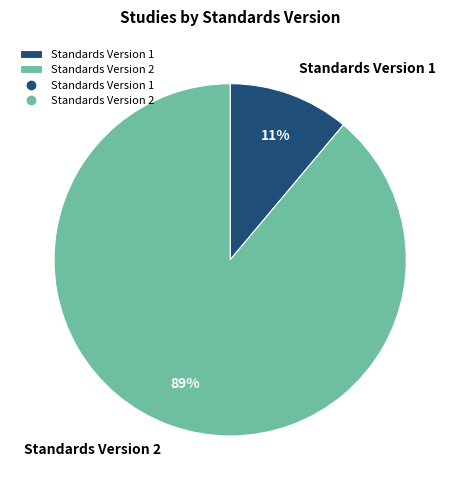

To the nearest percent, what portion does Standards Version 2 represent?

89%